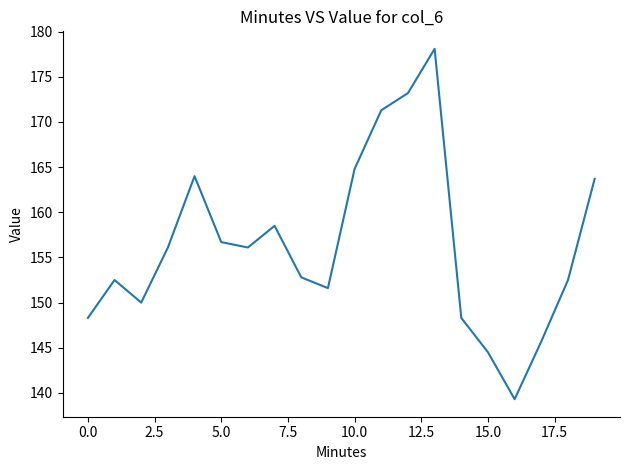

What is the smallest value displayed?

139.3